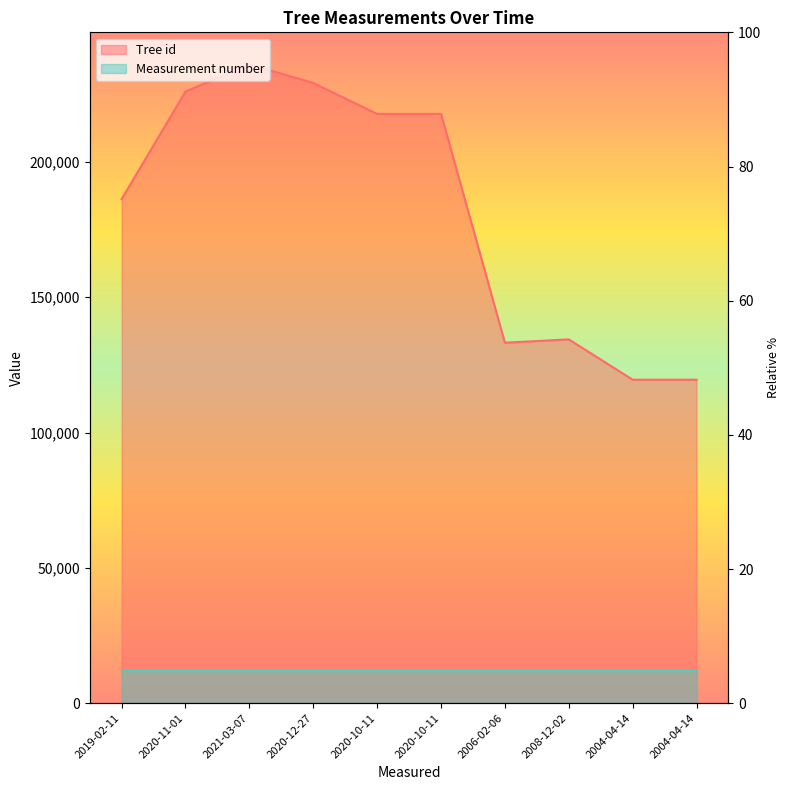

The chart shows a value of 70735.1 at 2004-04-14. True or false?

False